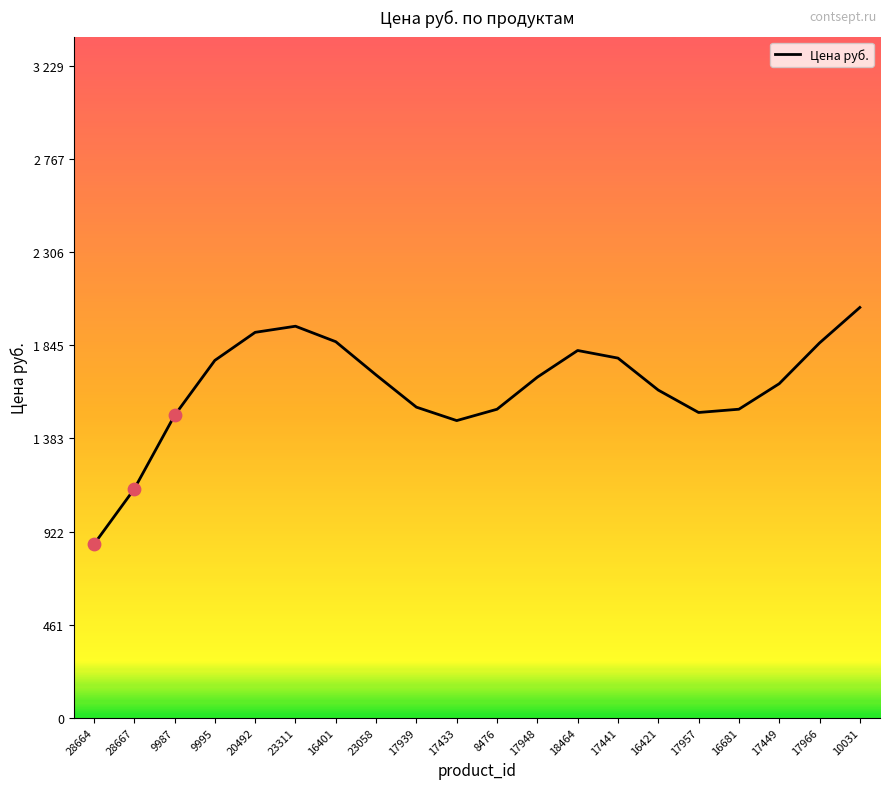

What is the ratio of the value at 17957 to the value at 17449?

0.9